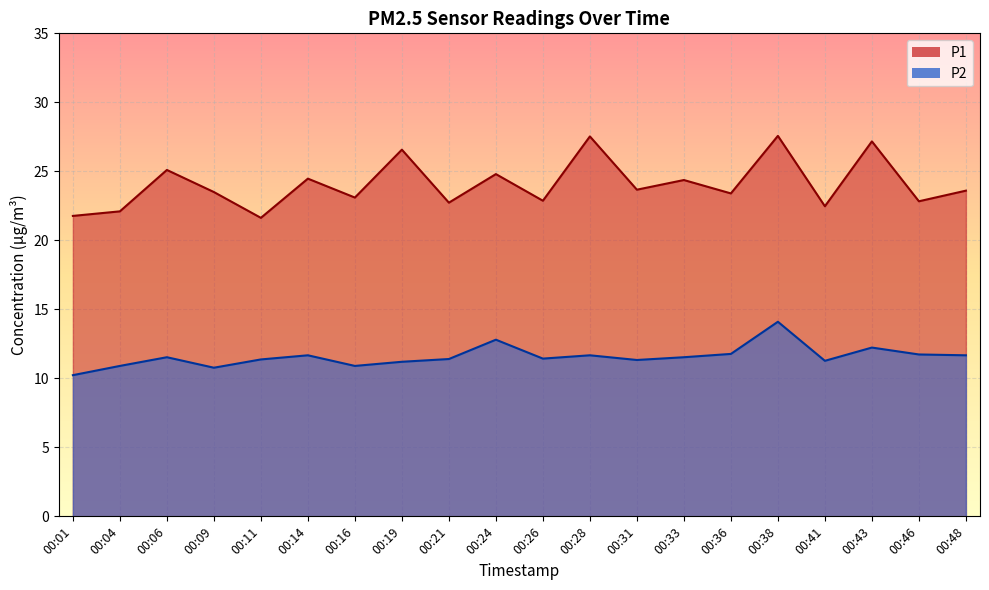

True or false: P1 and P2 cross at least once.

False